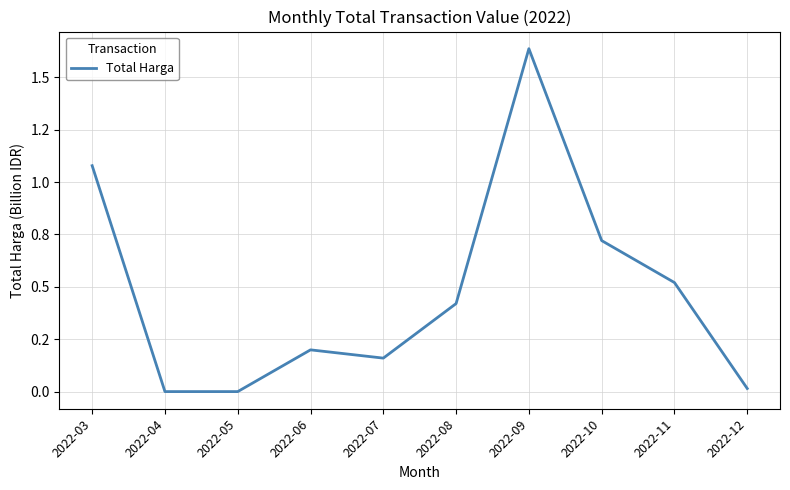

Does the chart have visible grid lines?

Yes